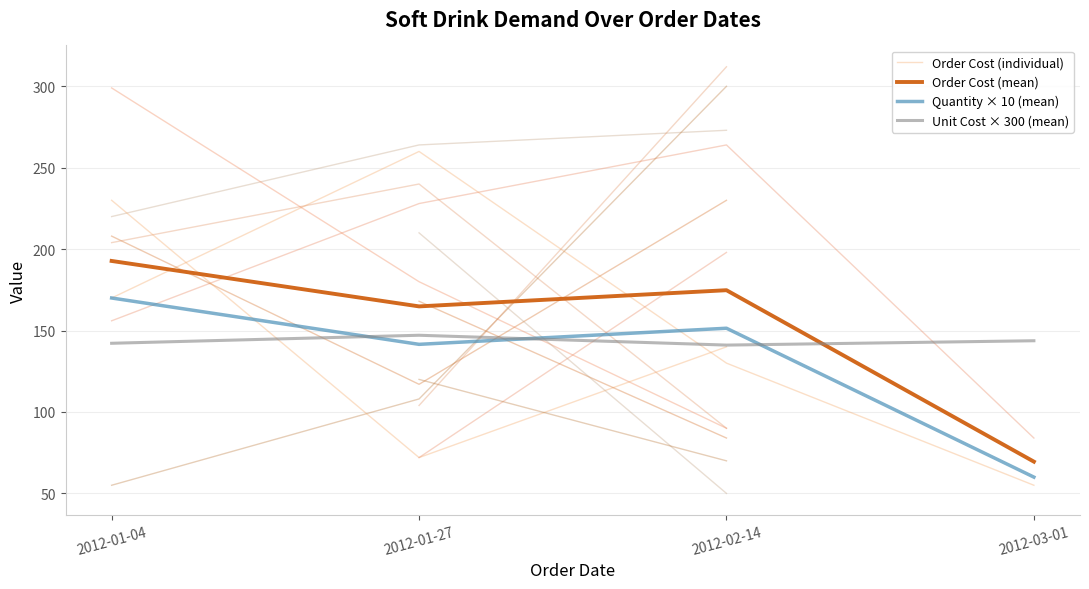

Between 2012-01-27 and 2012-03-01, which series saw the biggest shift?

Order Cost (individual)